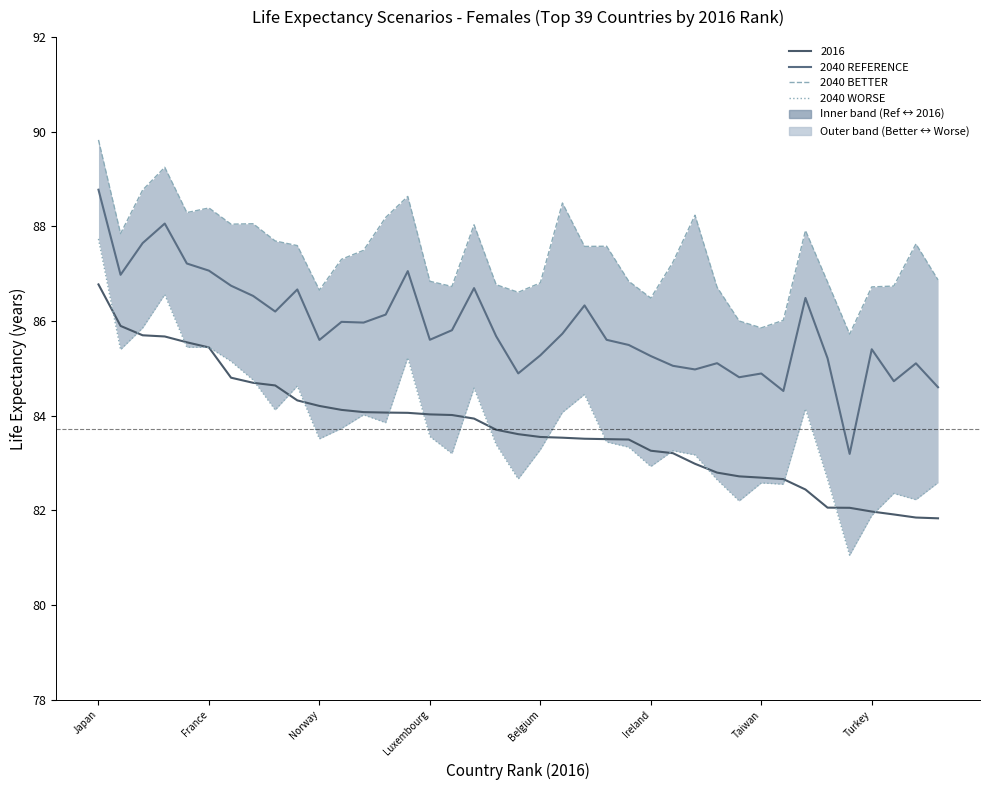

Where does the 2040 BETTER series first go above 87?

Japan